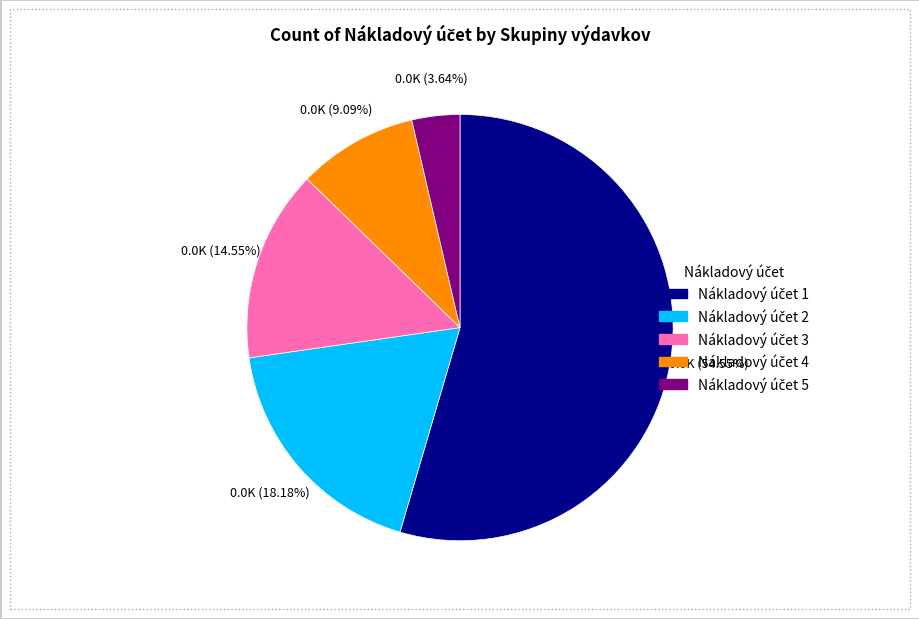

Is there any slice that represents more than half of the pie?

Yes